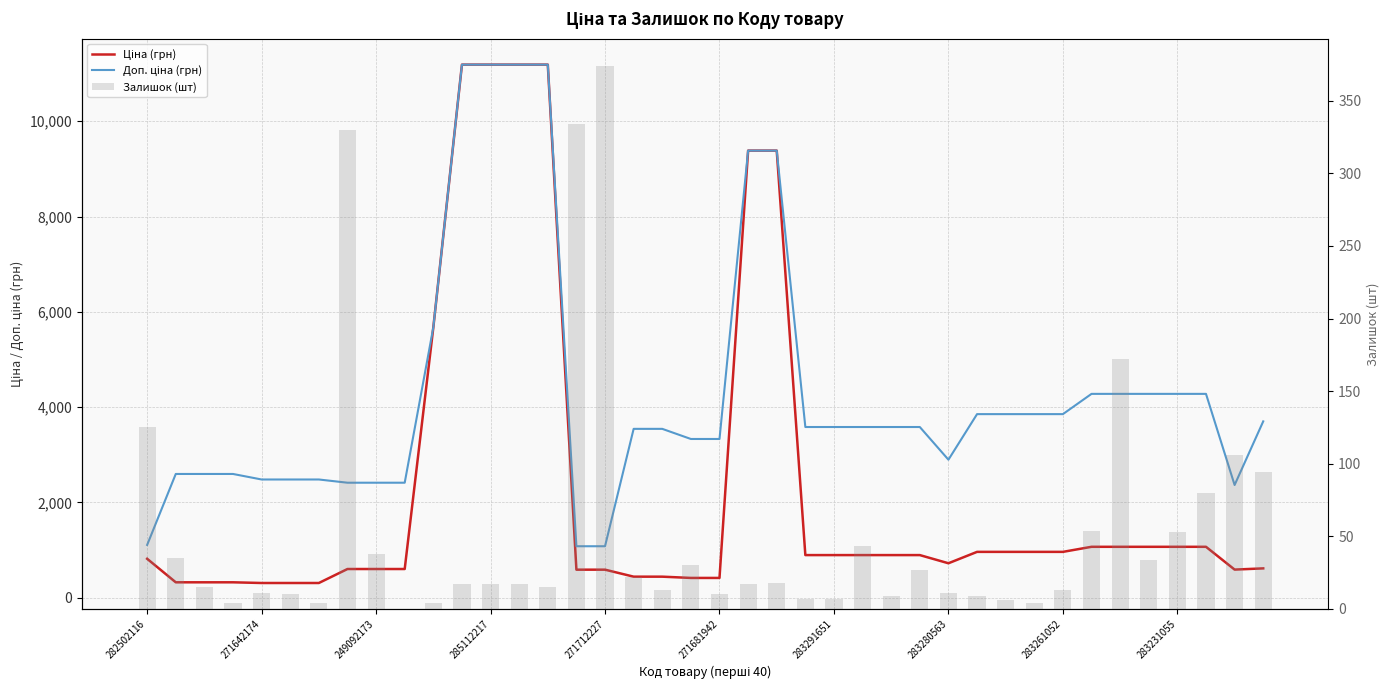

What is the spread (max minus min) of values at 13?

11171.2